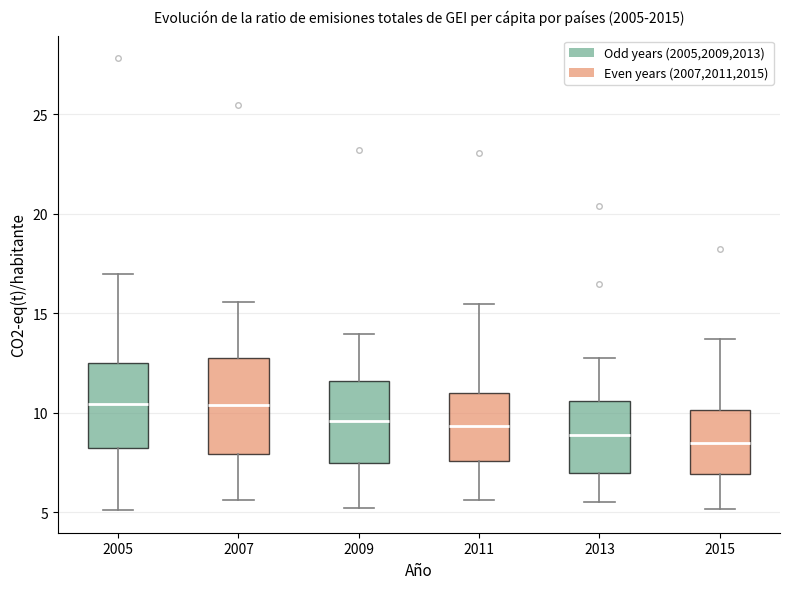

Which box is the tallest, from its lower edge to its upper edge?

2007